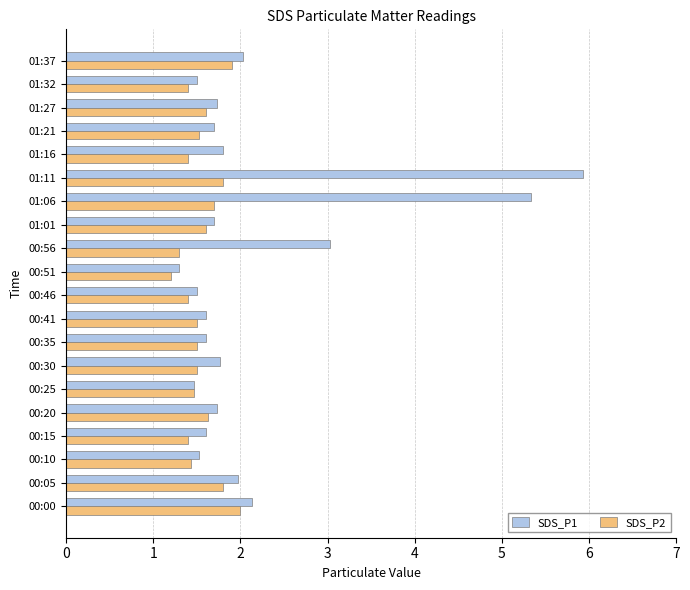

Where is SDS_P1 nearest to the value 3?

00:56